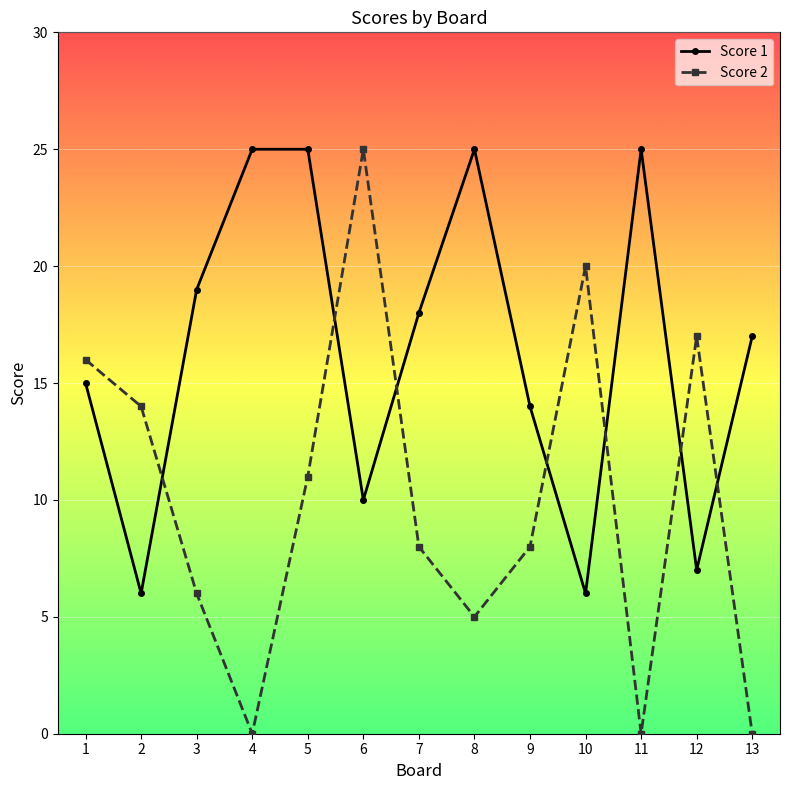

Between which two adjacent categories do Score 1 and Score 2 first intersect?

2 and 3